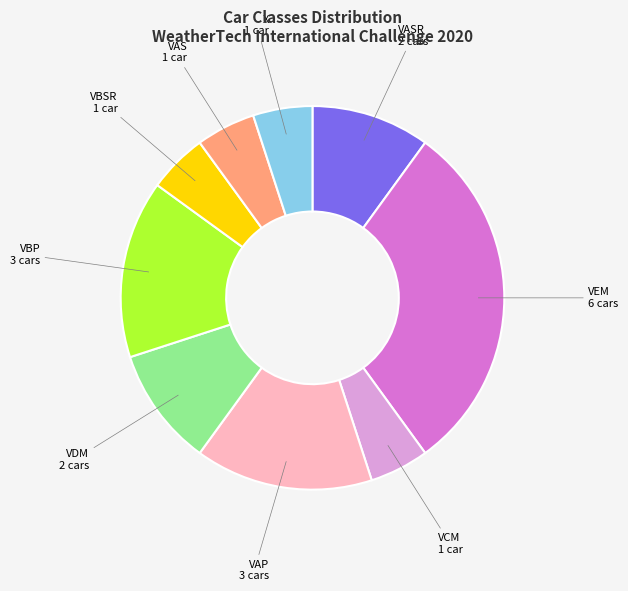

Does any single category account for the majority?

No